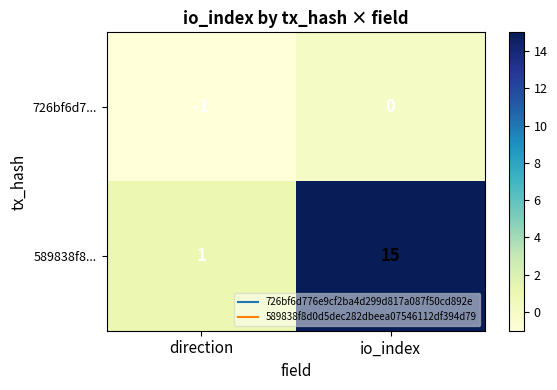

What is the maximum value shown in the chart?

15